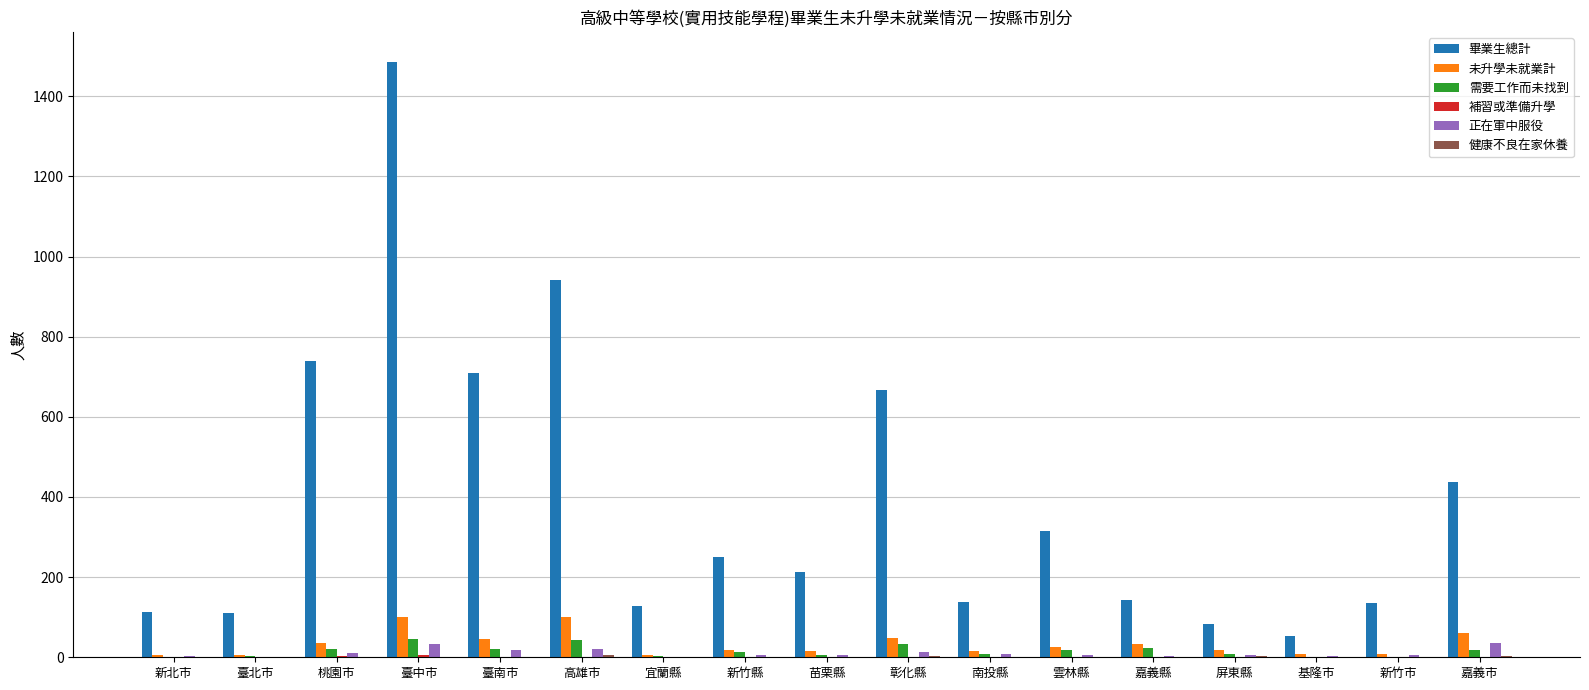

How many categories are shown in the chart?

17